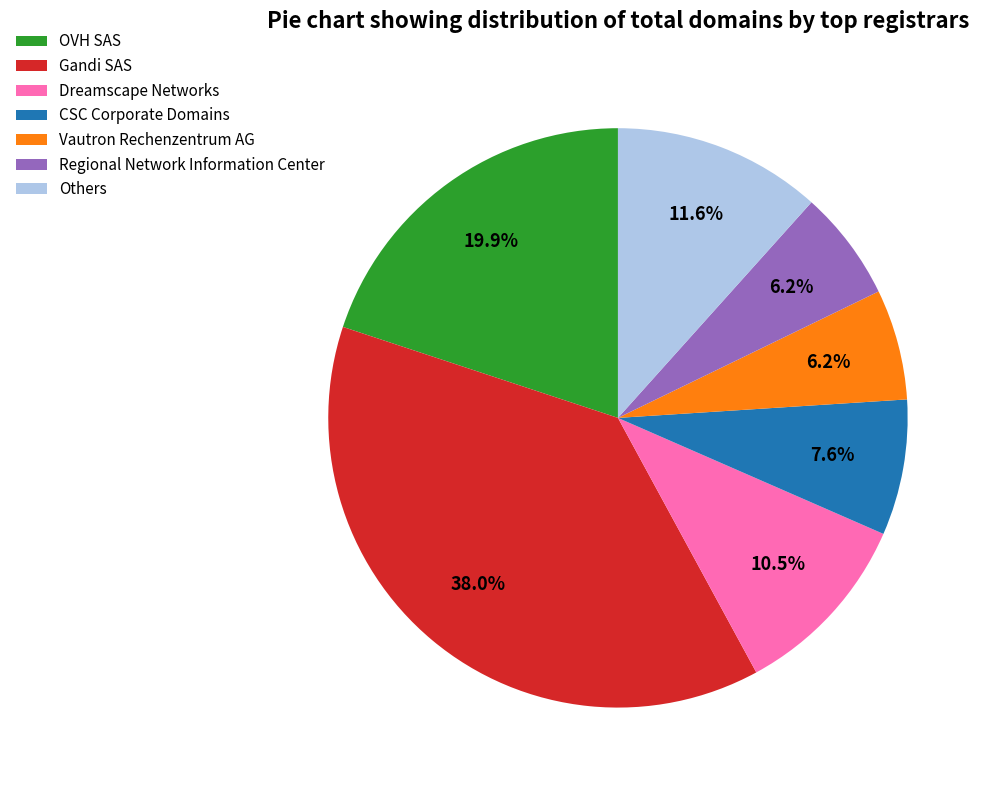

To the nearest percent, what is the difference between the largest and smallest slice percentages?

32%